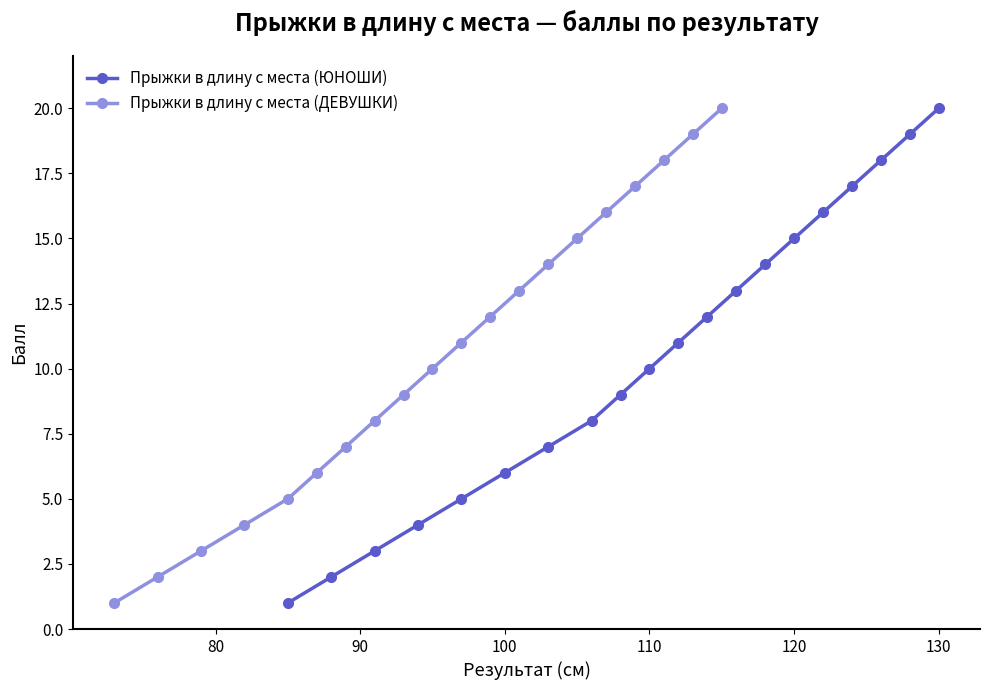

List the series in order of their peak value, highest first.

Прыжки в длину с места (ЮНОШИ), Прыжки в длину с места (ДЕВУШКИ)